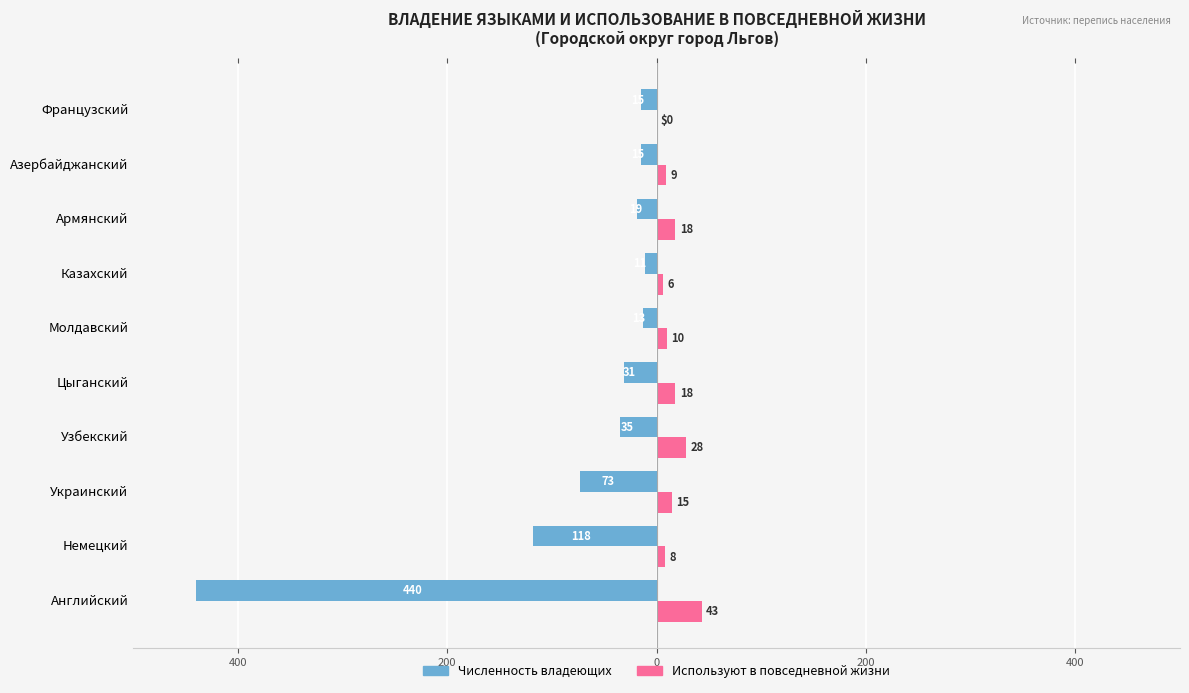

What are all the series names shown in the legend?

Численность владеющих, Используют в повседневной жизни